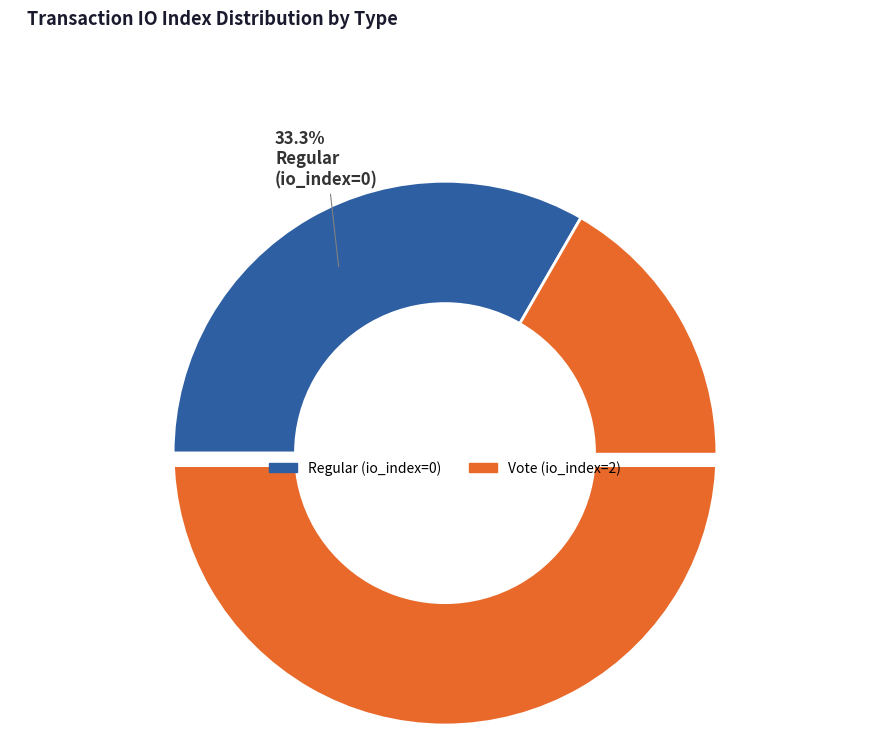

Is Vote the majority of the pie?

Yes